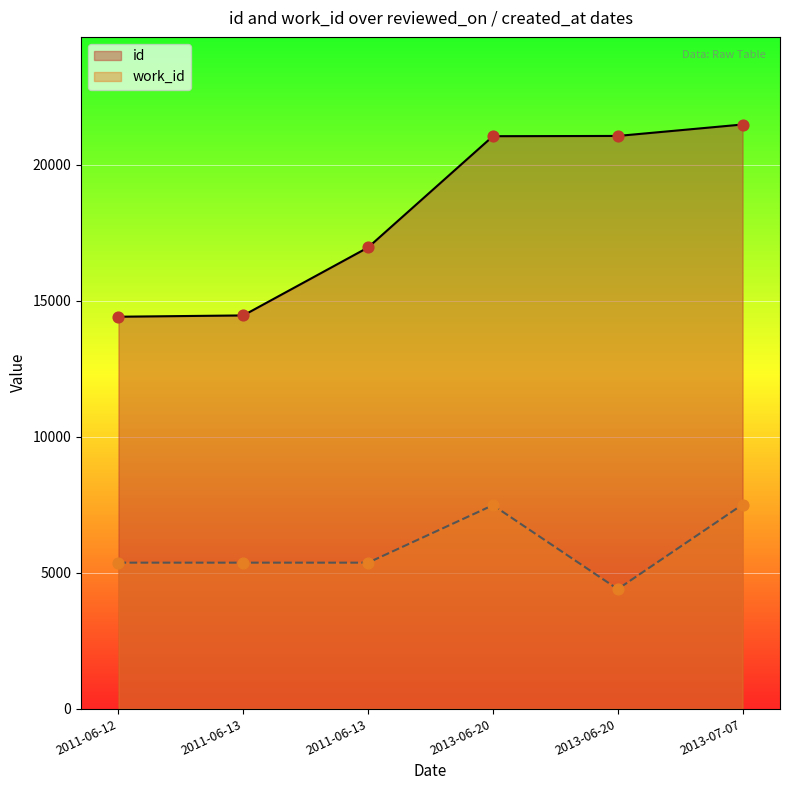

What is the total value across all series at 2011-06-13?

19824